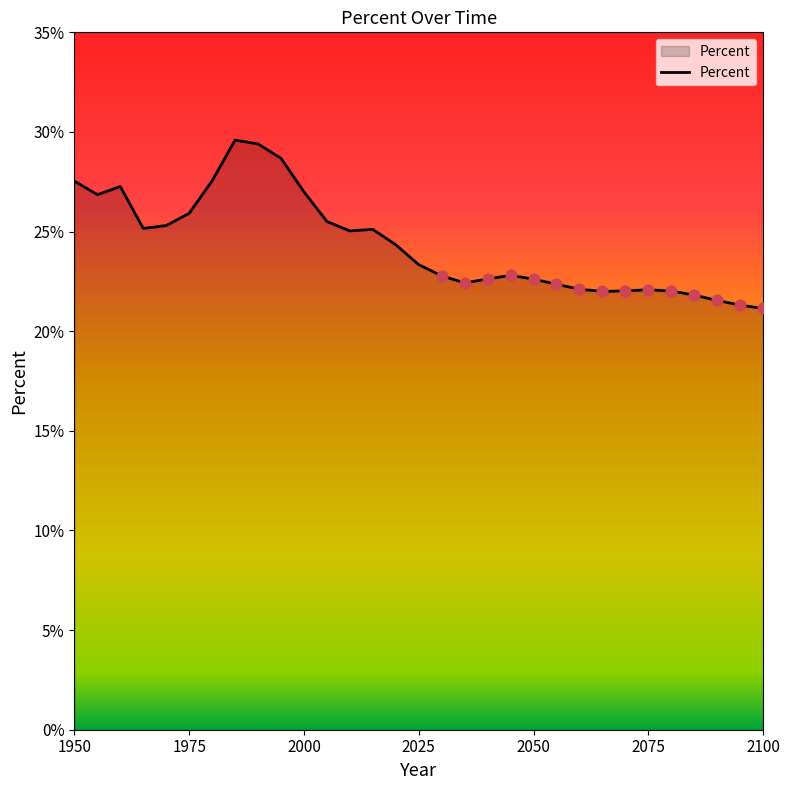

What is the smallest value displayed?

21.1